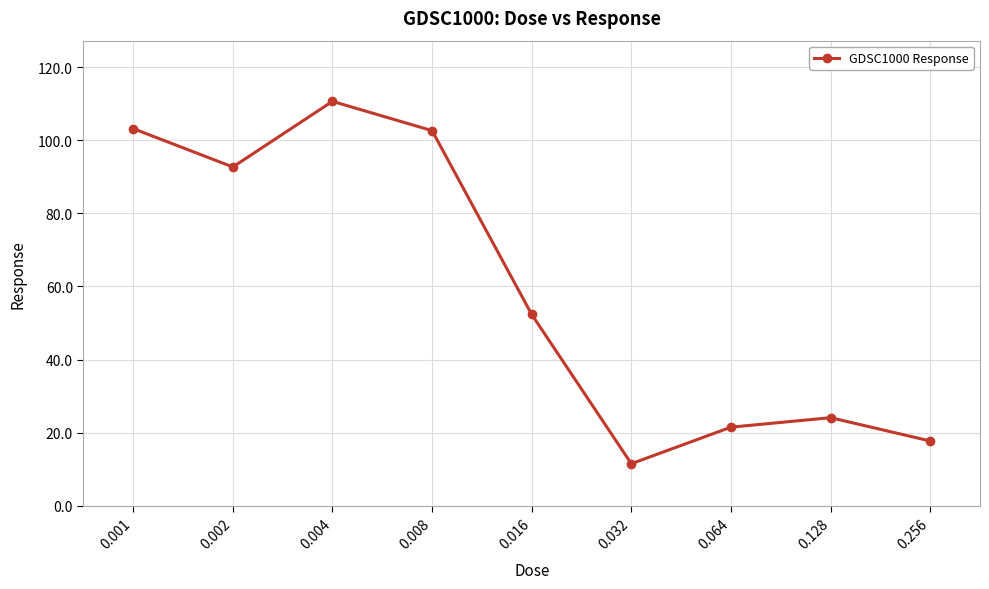

The value at 0.004 is 110.6. True or false?

True